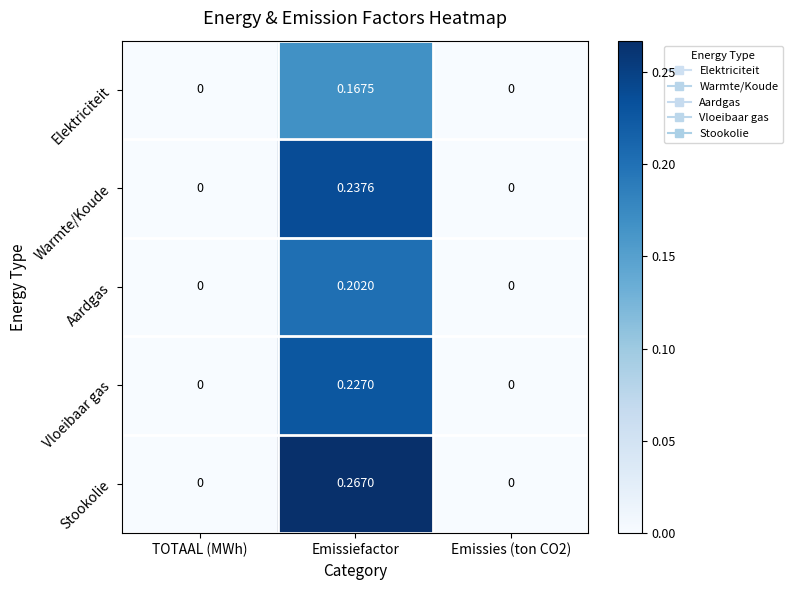

Is the value of Warmte/Koude at TOTAAL (MWh) greater than the value of Stookolie at Emissiefactor?

No